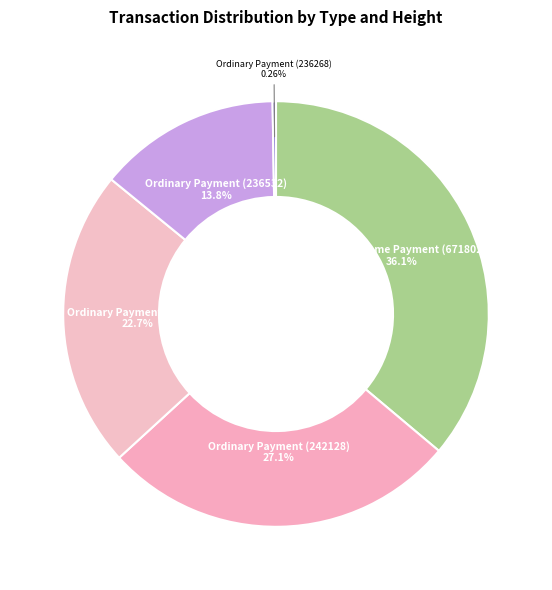

To the nearest percent, what portion does Ordinary Payment (236757) represent?

23%